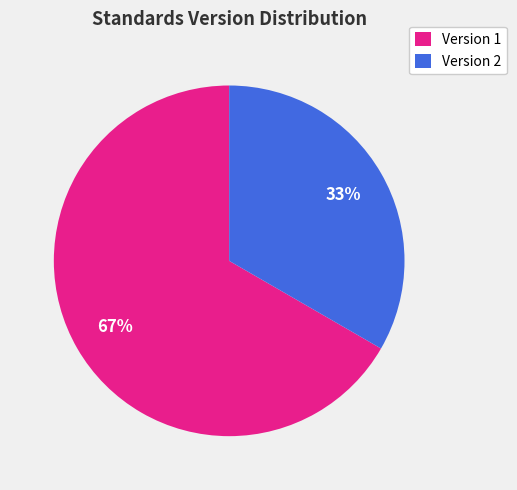

Which slice represents more than half of the pie?

Version 1